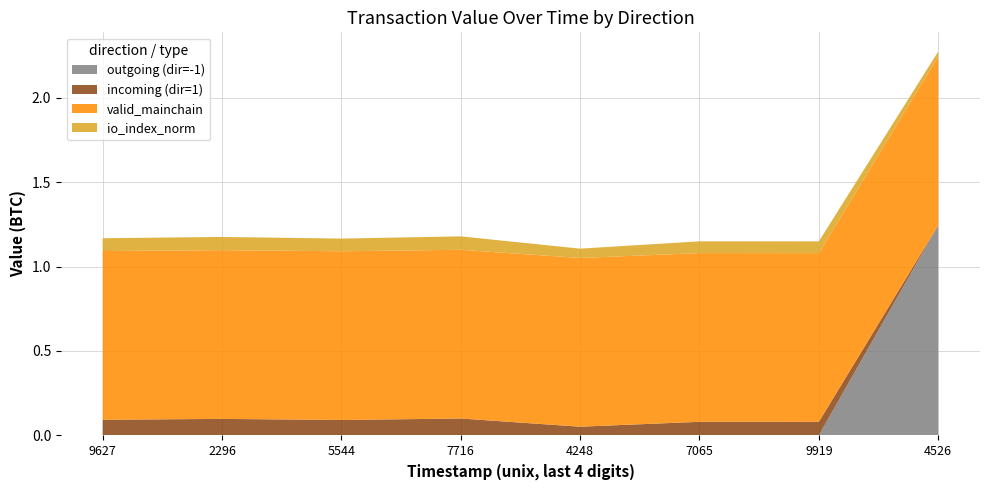

At which category is the sum across all series the highest?

4526